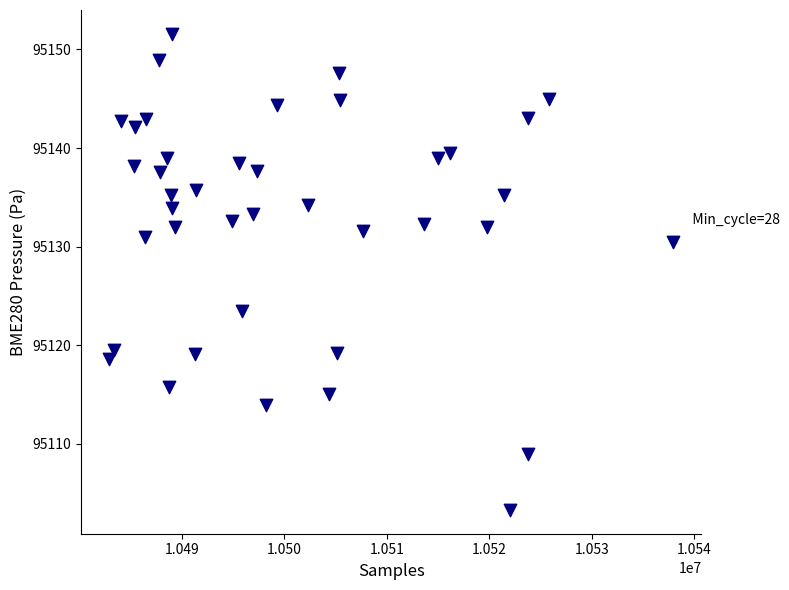

What is the range of Y values (max minus min)?

48.3